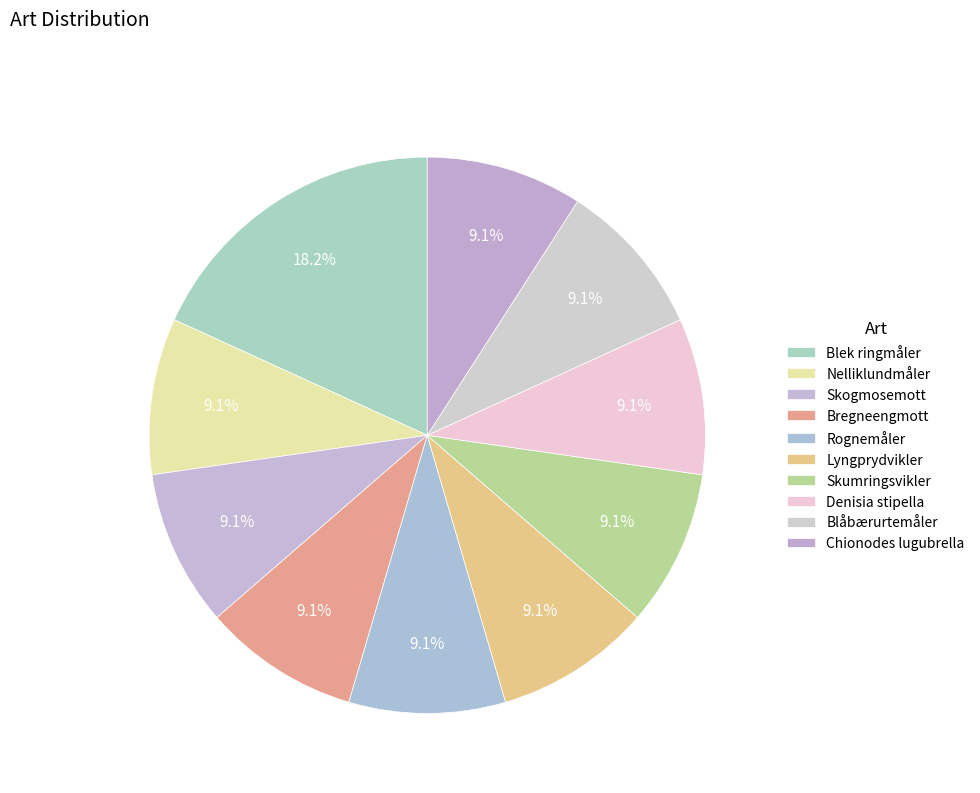

Count the number of slices in the pie.

10